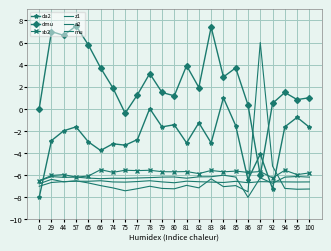

At which category is the sum across all series the highest?

57